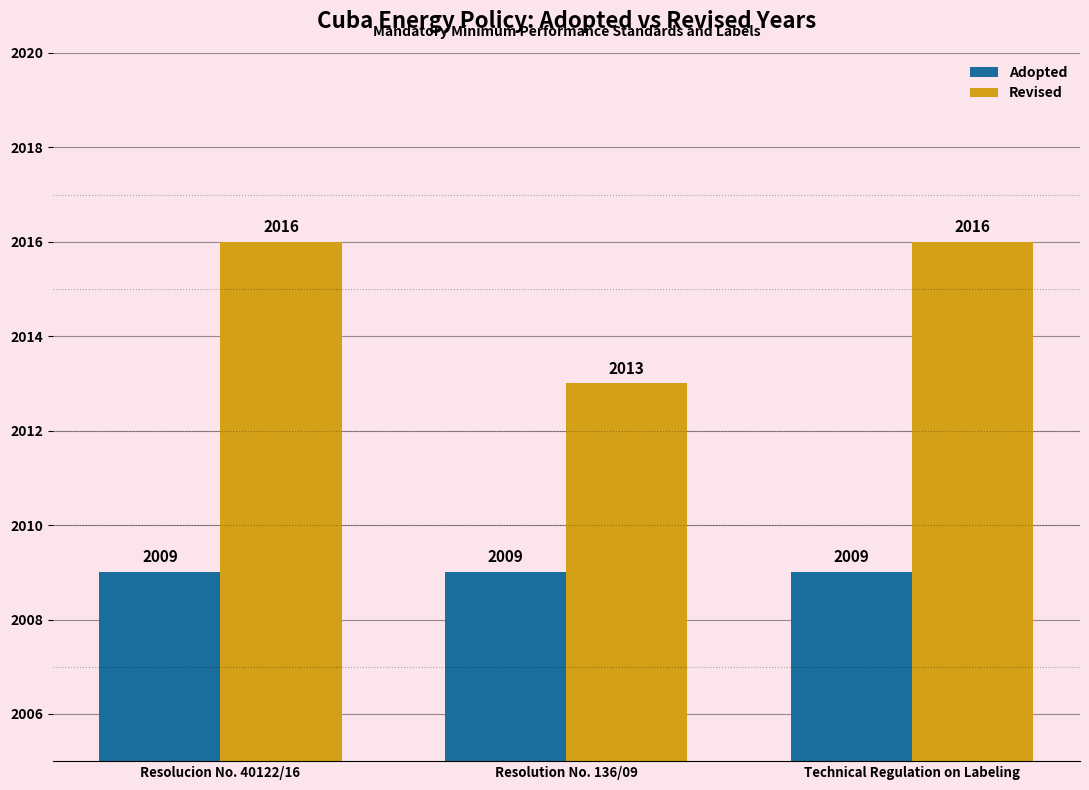

What is the label of the 2nd bar from the right?

Resolution No. 136/09